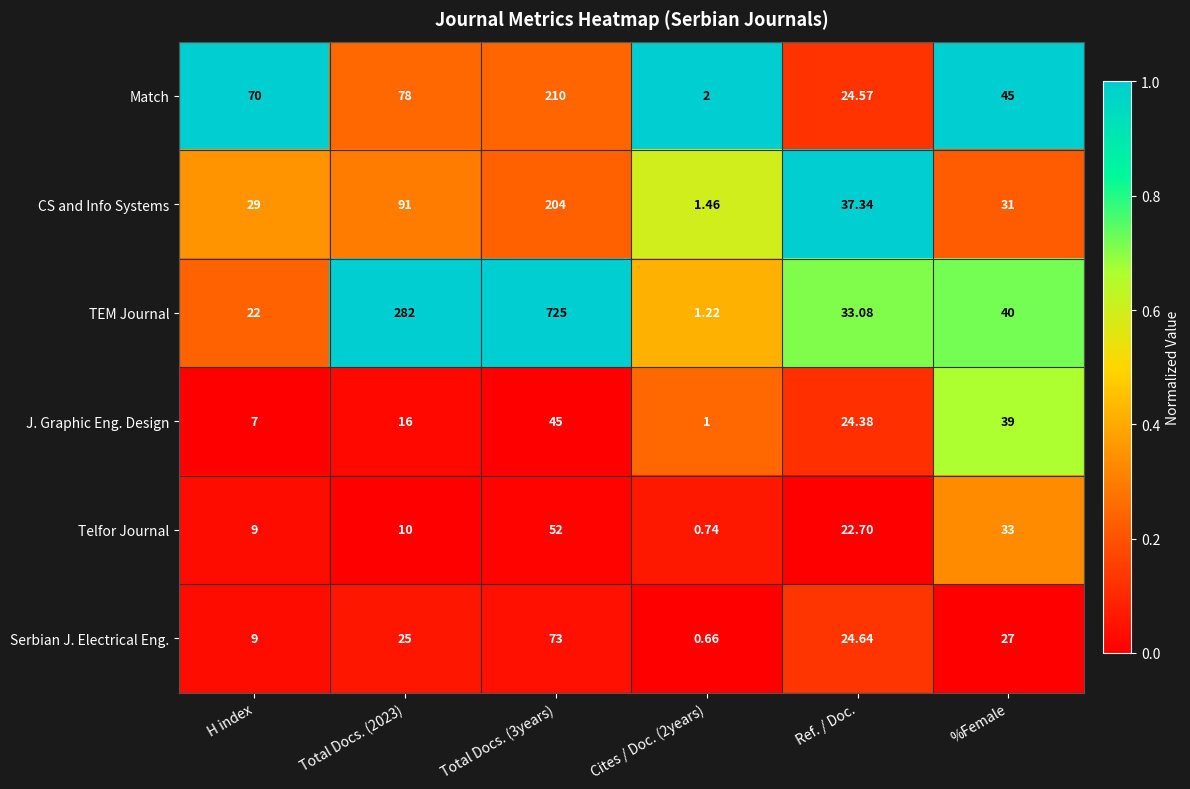

At how many categories does at least one series exceed 0?

6